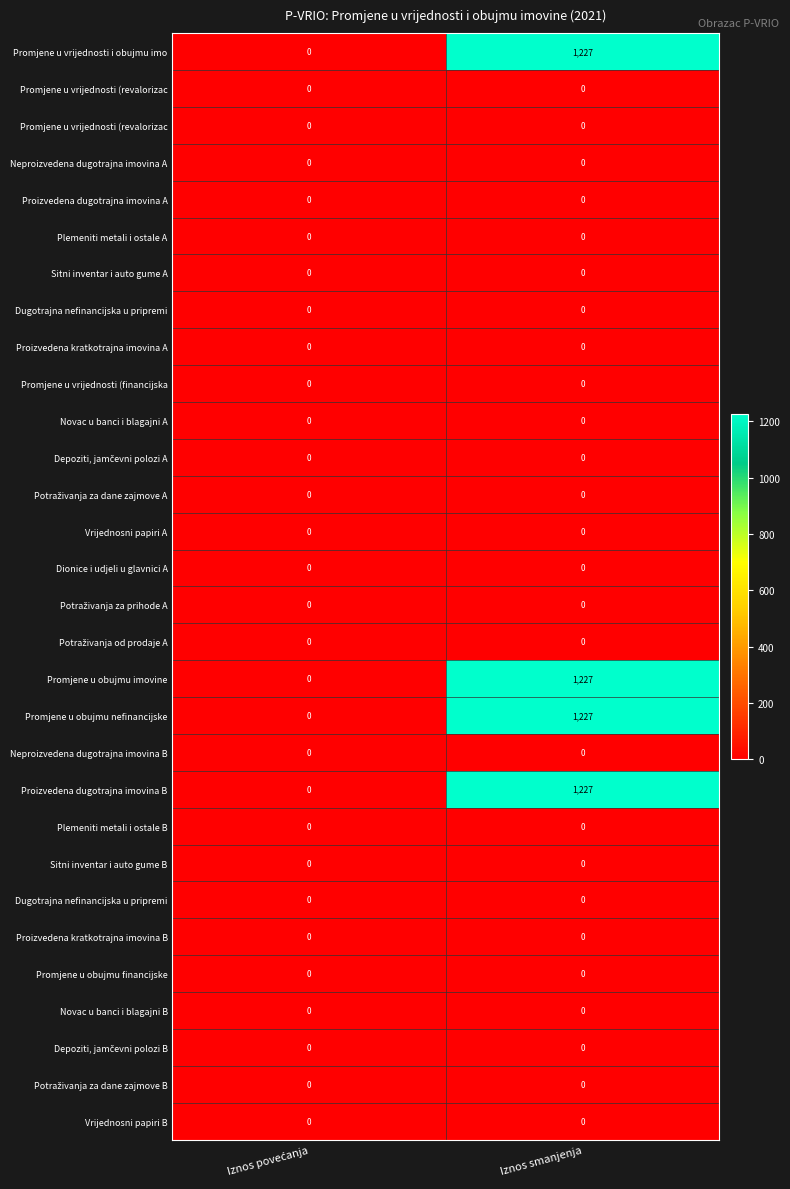

At which category does the chart reach its minimum across all series?

Iznos povećanja